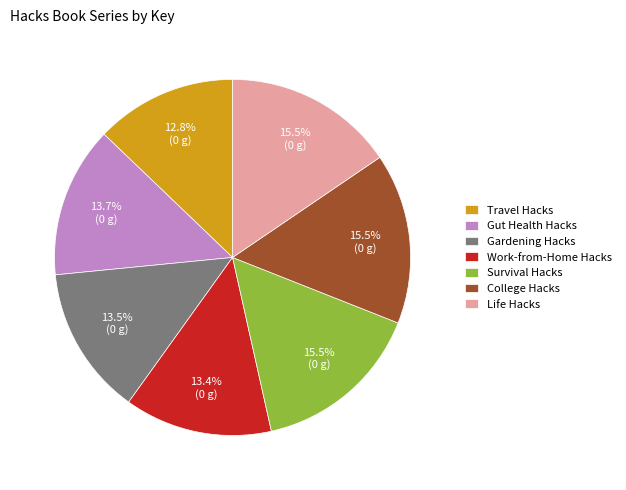

To the nearest percent, what portion does Gut Health Hacks represent?

14%